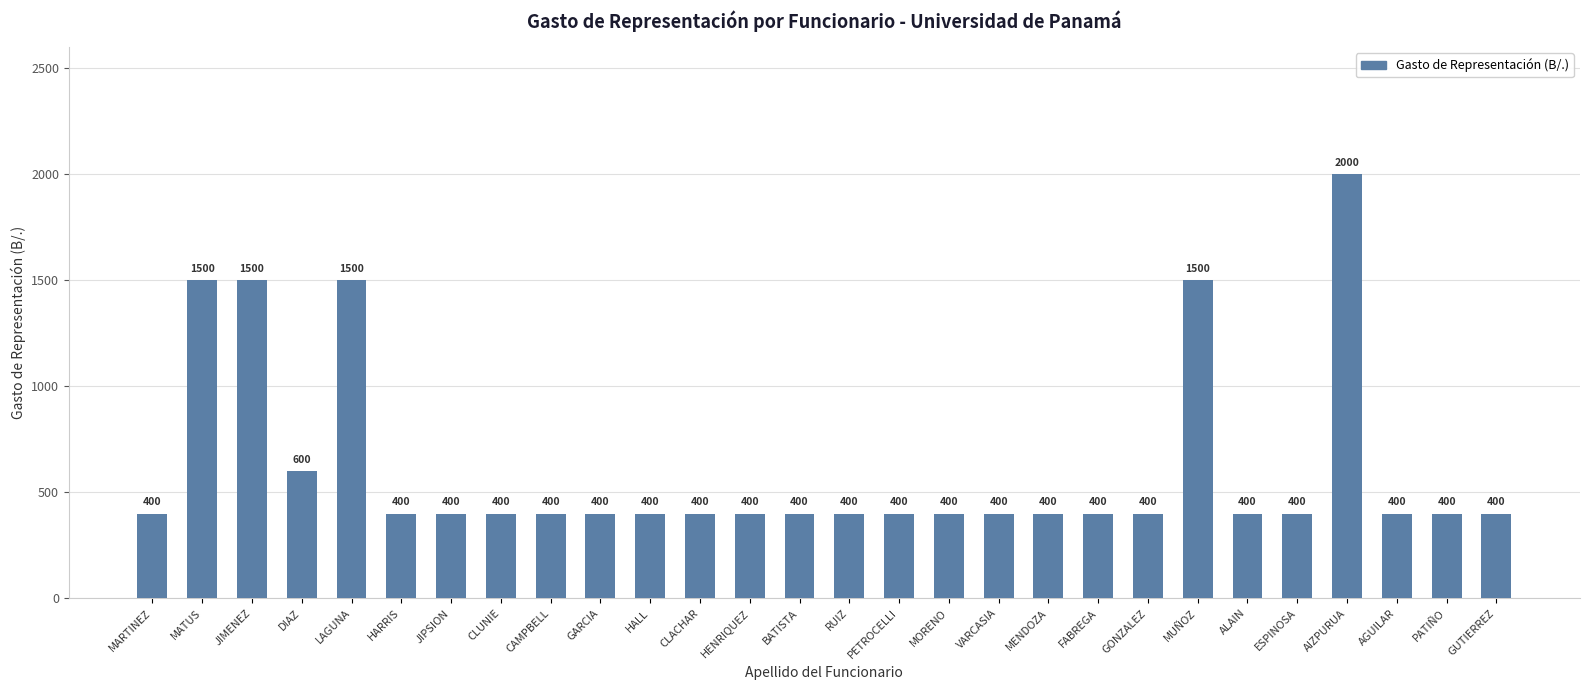

What is the maximum value shown in the chart?

2000